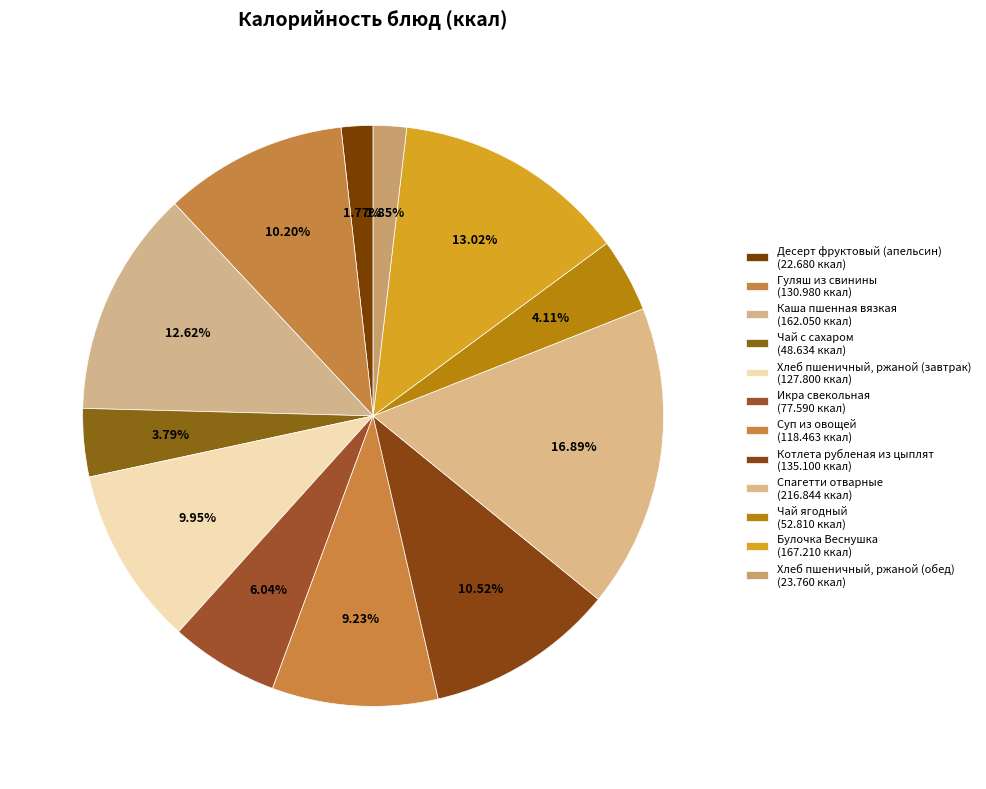

What percentage do Хлеб пшеничный, ржаной (обед) and Хлеб пшеничный, ржаной (завтрак) together represent?

11.8%